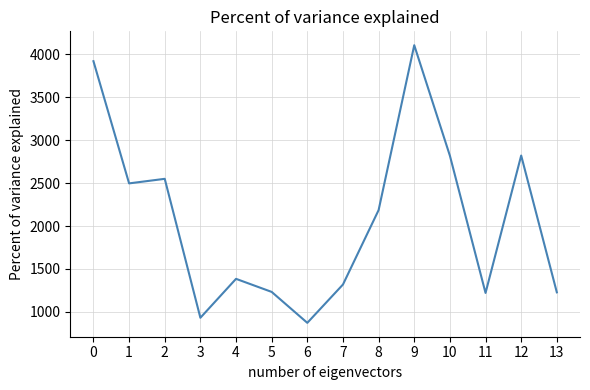

At which category does the data reach its first local peak?

2